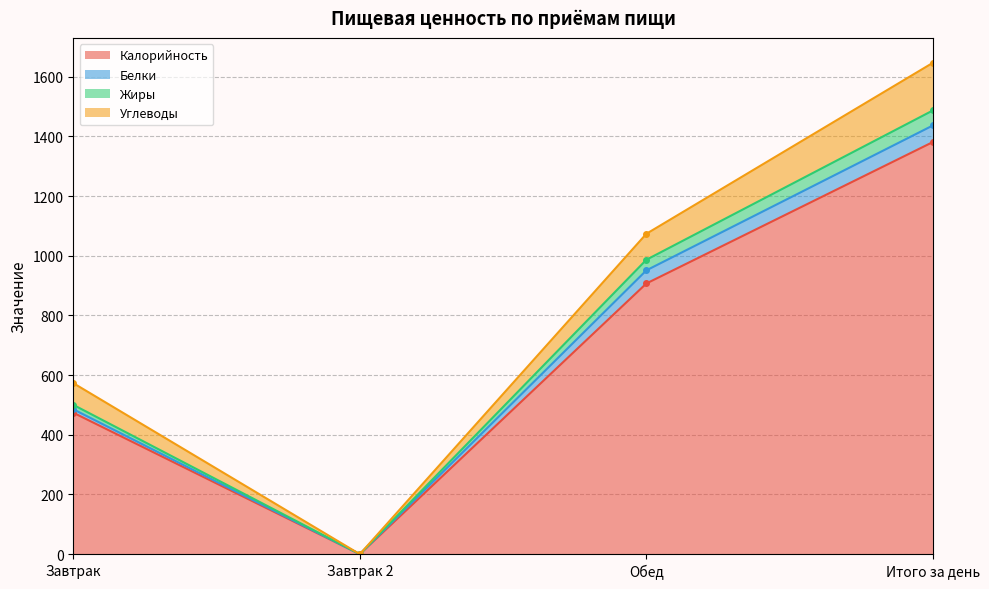

The value of Калорийность at Завтрак 2 is 0. True or false?

True